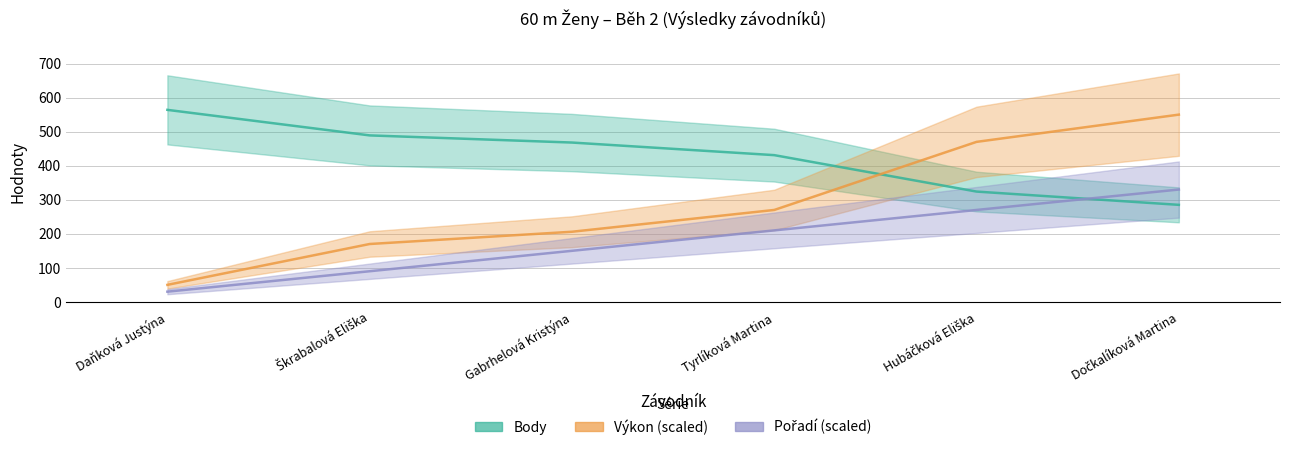

What is the difference between the Body values at Tyrlíková Martina and Dočkalíková Martina?

146.0